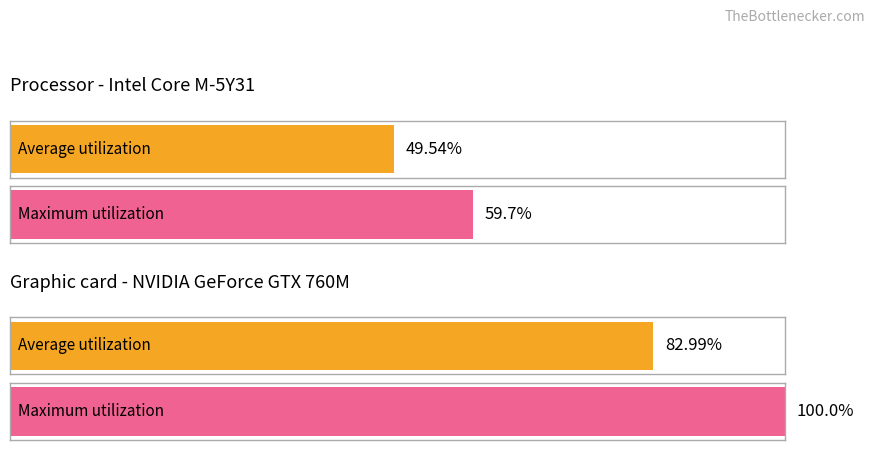

List the series in order of their peak value, highest first.

Maximum utilization, Average utilization